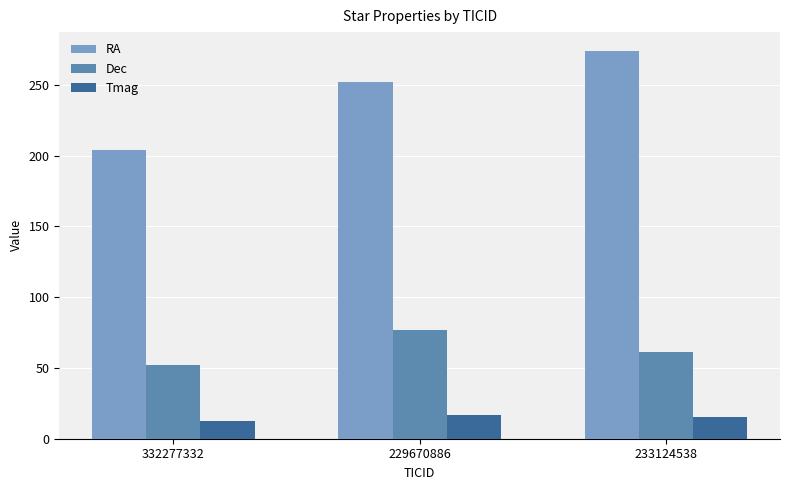

Read the RA value at 332277332.

204.2